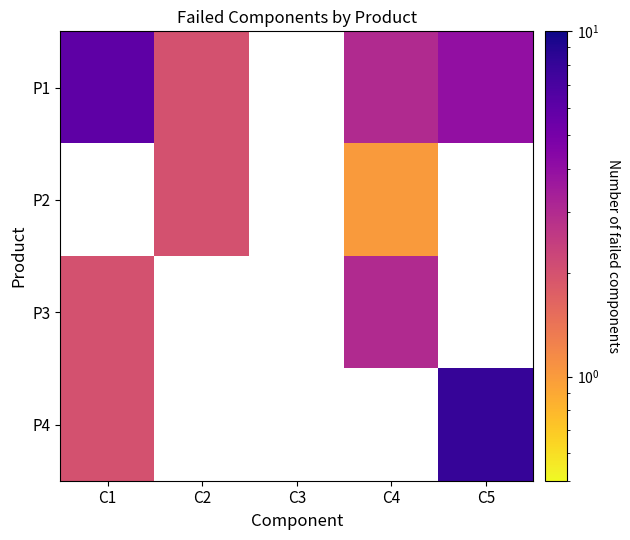

At which label does P3 reach its minimum?

C1